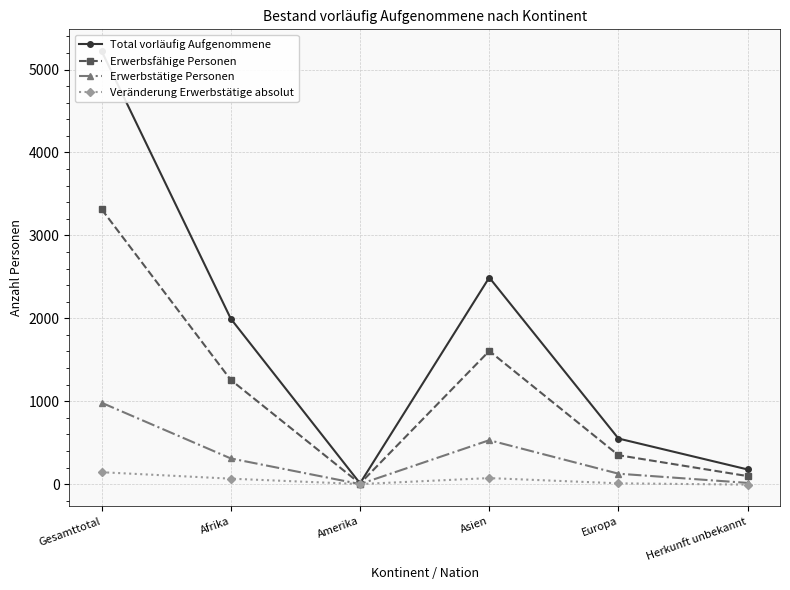

What is the total value across all series at Afrika?

3628